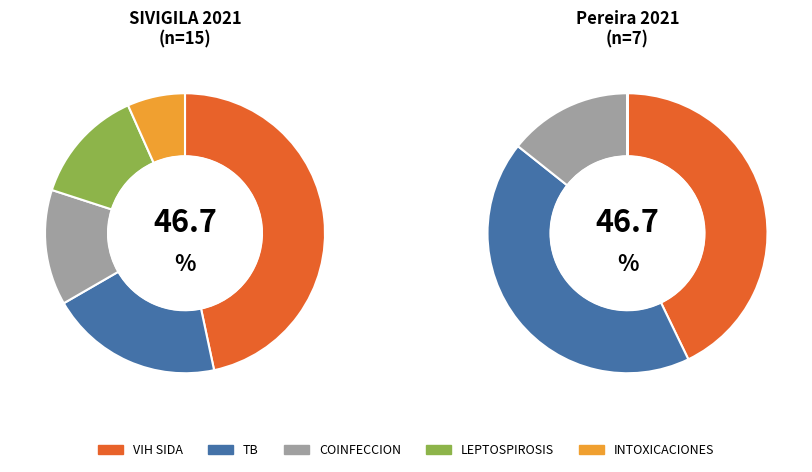

Count the number of slices in the pie.

5